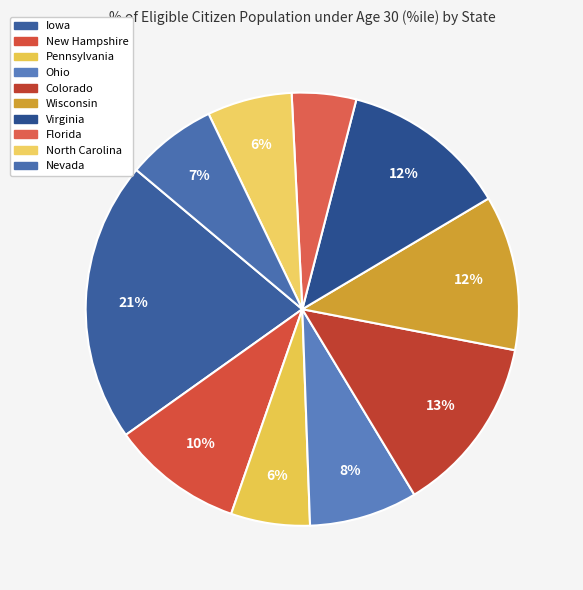

What is the ratio of the value at Wisconsin to the value at New Hampshire?

1.2